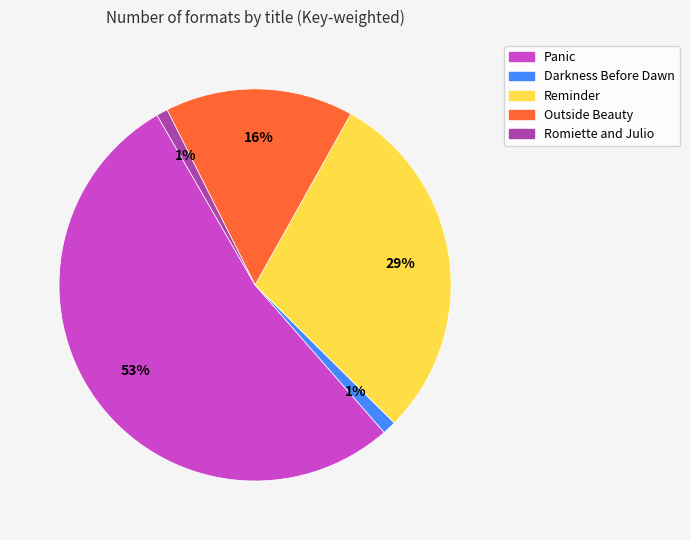

Which has a higher value, Outside Beauty or Romiette and Julio?

Outside Beauty